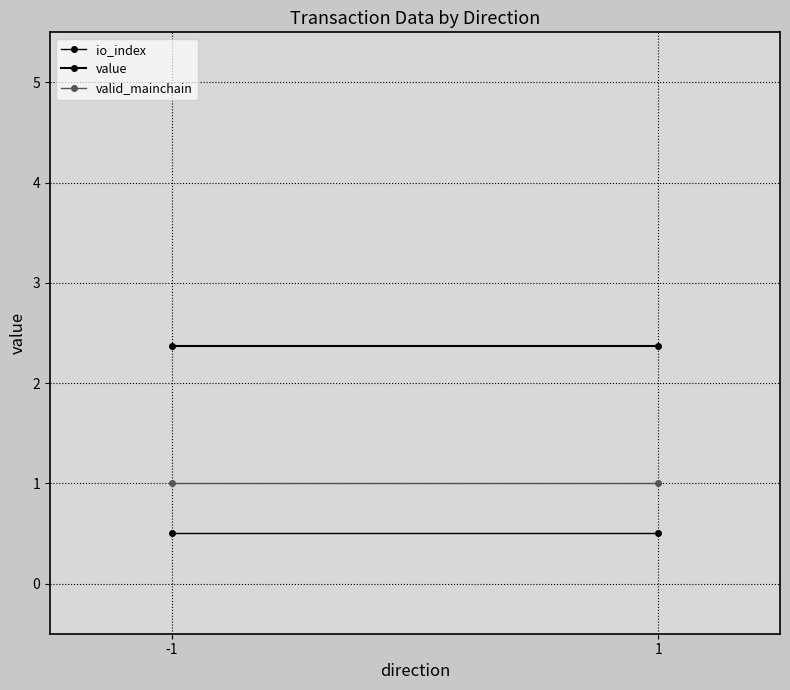

Which series has the widest spread of values?

io_index